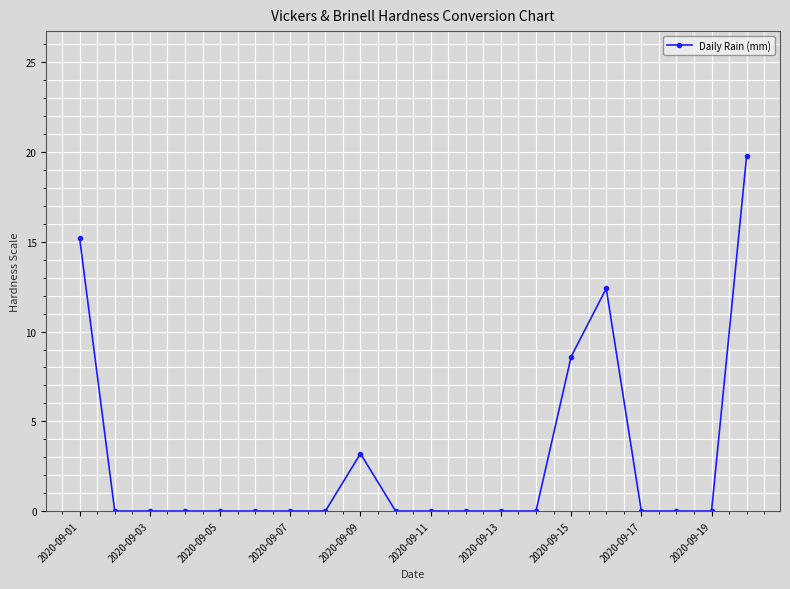

Count the number of categories in the chart.

20